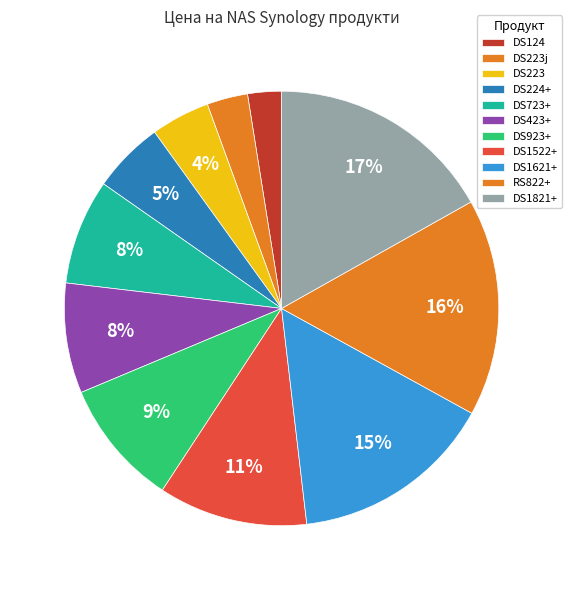

Is there any slice that represents more than half of the pie?

No